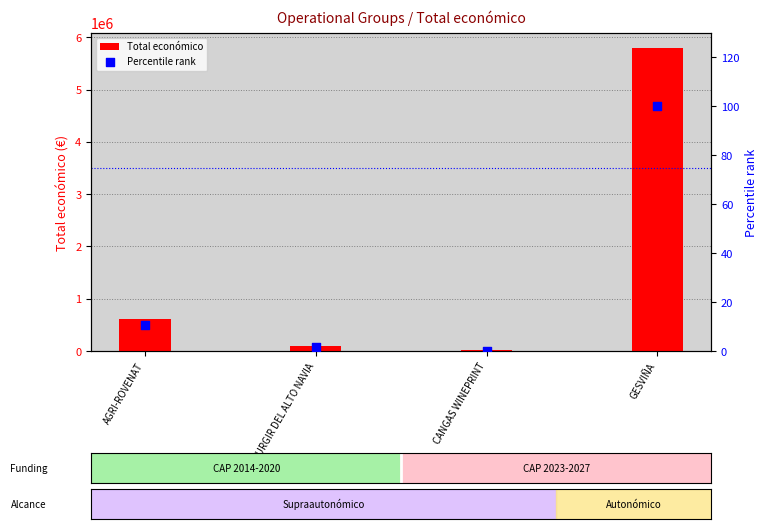

Which series contains the highest Y value?

Total económico